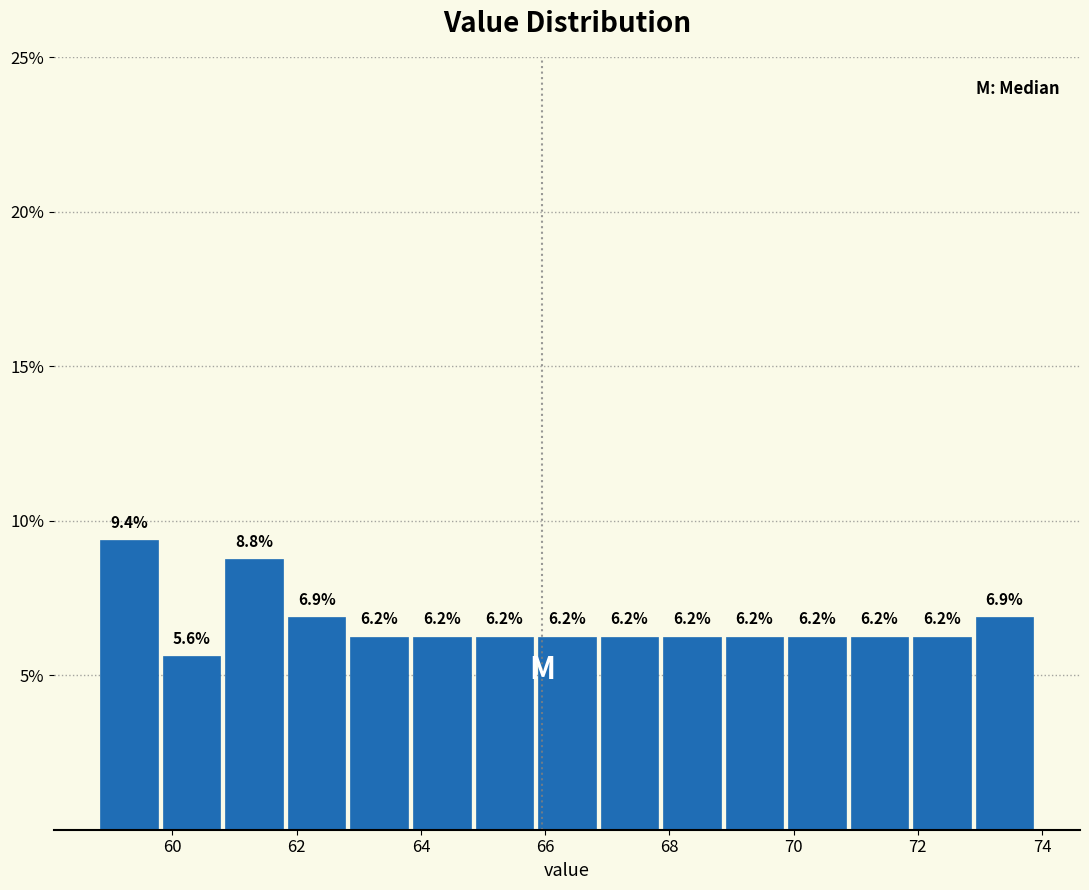

Reading left to right, transcribe this chart: for each bar, give the range it covers on the x-axis and its height. The bar edges are not printed on the chart, so give them approximately, as read against the axis.

58.8 to 59.8: 9.4
59.8 to 60.8: 5.6
60.8 to 61.8: 8.8
61.8 to 62.8: 6.9
62.8 to 63.8: 6.2
63.8 to 64.8: 6.2
64.8 to 65.8: 6.2
65.8 to 66.8: 6.2
66.8 to 67.8: 6.2
67.8 to 68.8: 6.2
68.8 to 69.8: 6.2
69.8 to 70.8: 6.2
70.8 to 71.8: 6.2
71.8 to 72.8: 6.2
72.8 to 74.0: 6.9